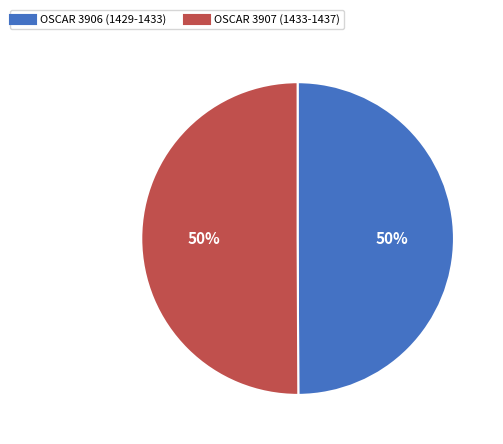

To the nearest percent, what portion does OSCAR 3907 (1433-1437) represent?

50%